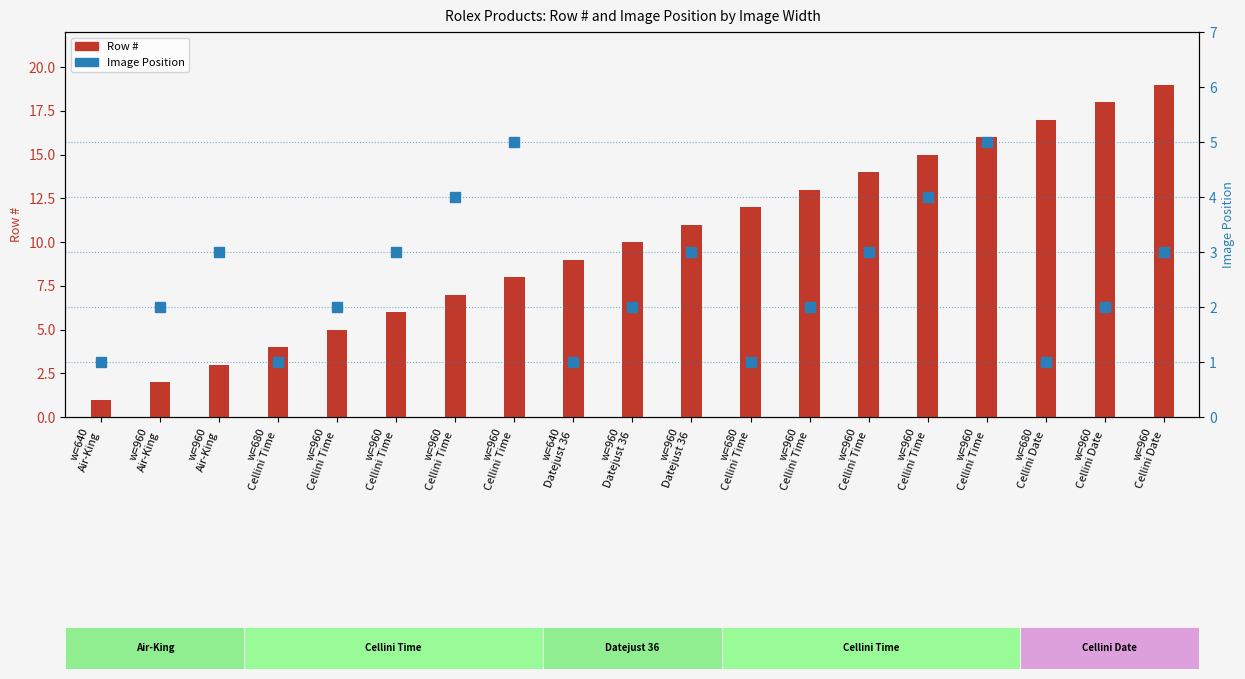

Is it true that Image Position equals 4 at w=960
Cellini Time?

True